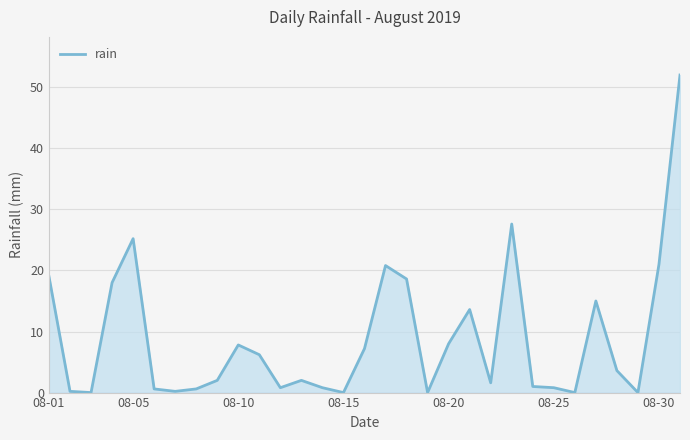

What is the difference between the maximum and minimum values?

52.0